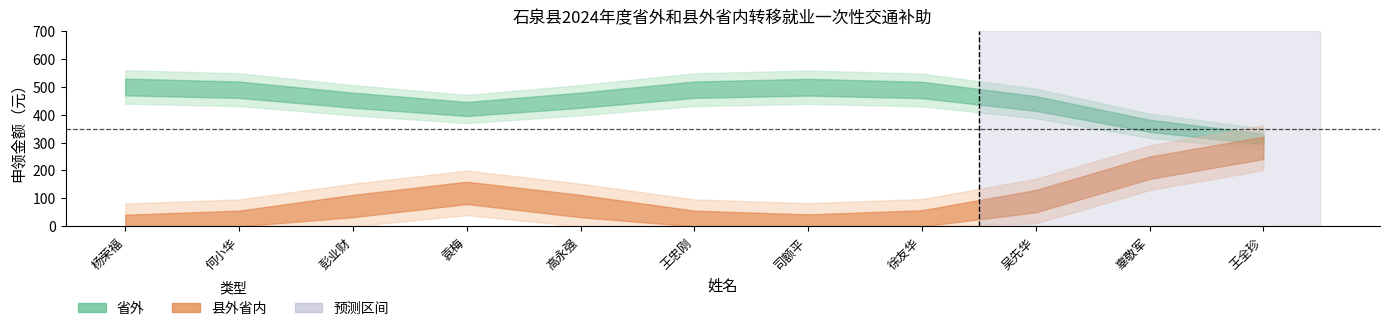

In 省外, how many points are lower than both neighbors (excluding endpoints)?

1